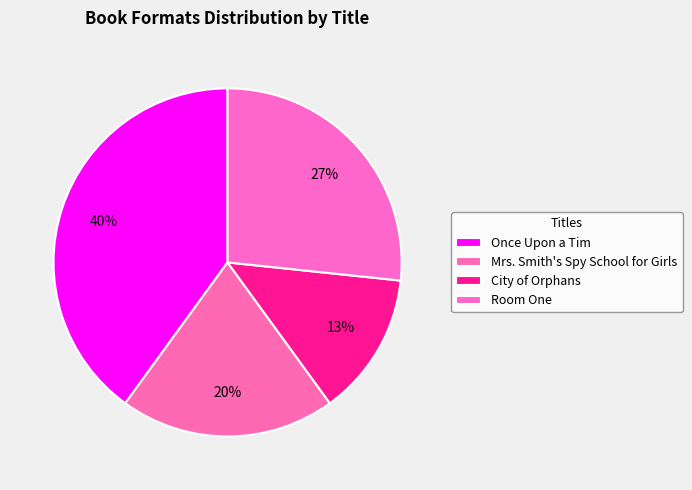

Is it true that Room One is 21% of the pie?

False